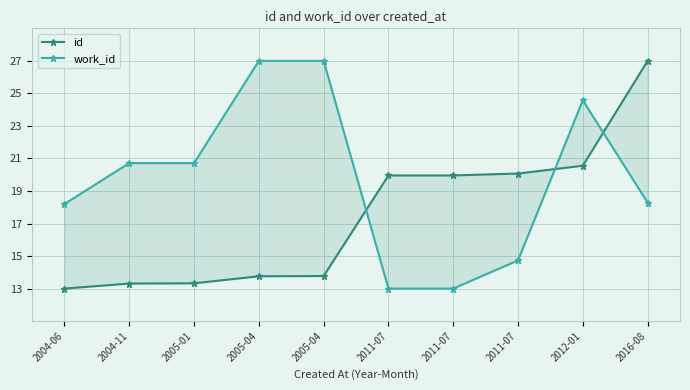

The id series shows 13.3 at 2005-01. True or false?

True